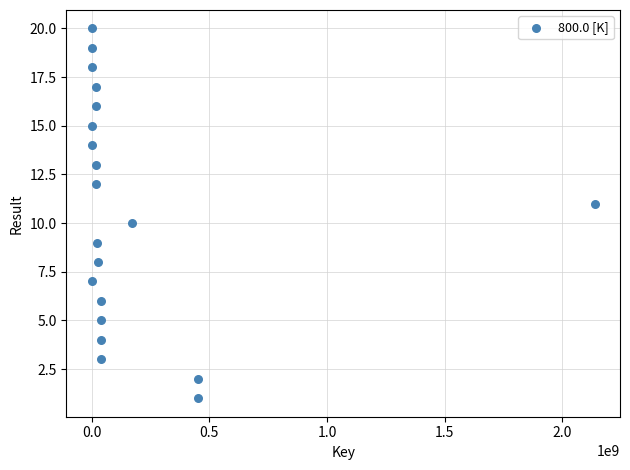

What is the range of X values (max minus min)?

2137612621